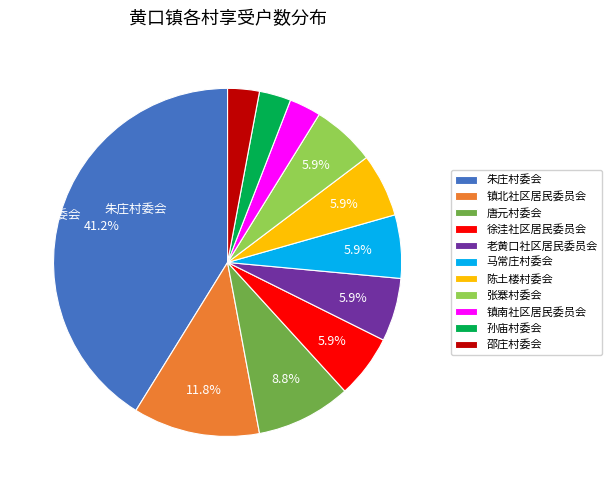

To the nearest percent, what portion does 陈土楼村委会 represent?

6%